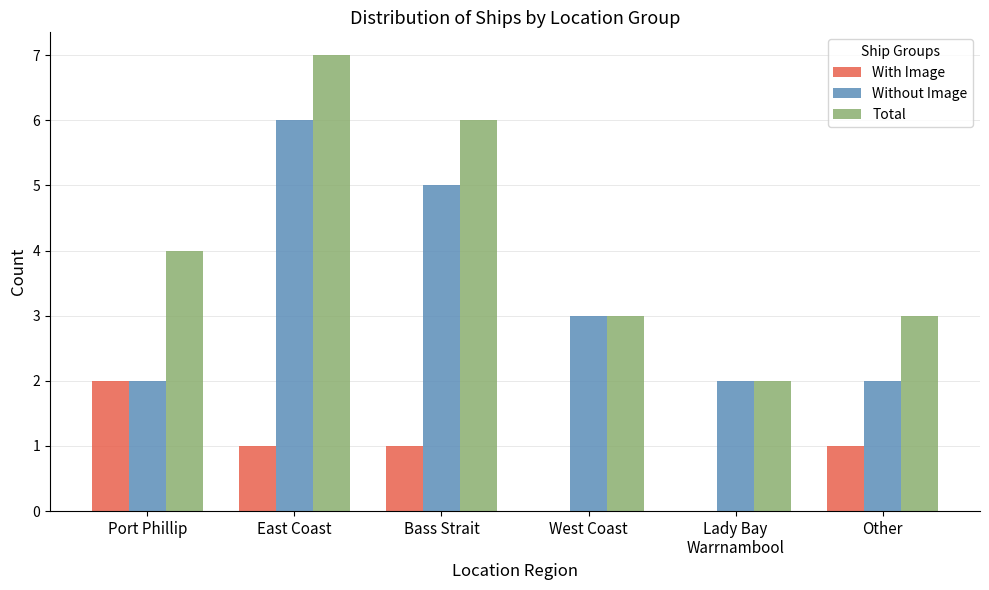

Is it true that Total equals 1 at Lady Bay
Warrnambool?

False